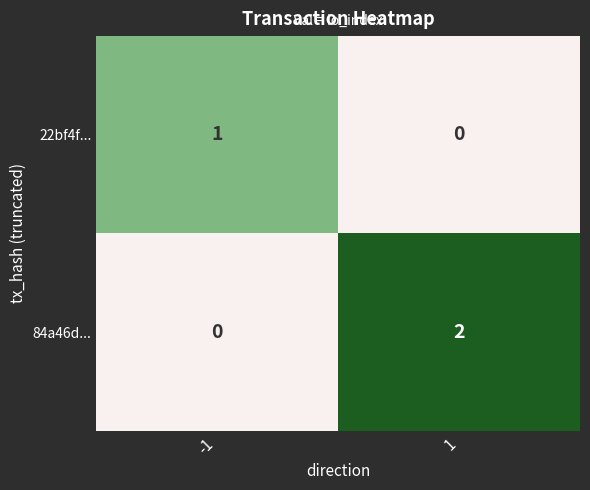

The value of 84a46d... at -1 is 1. True or false?

False